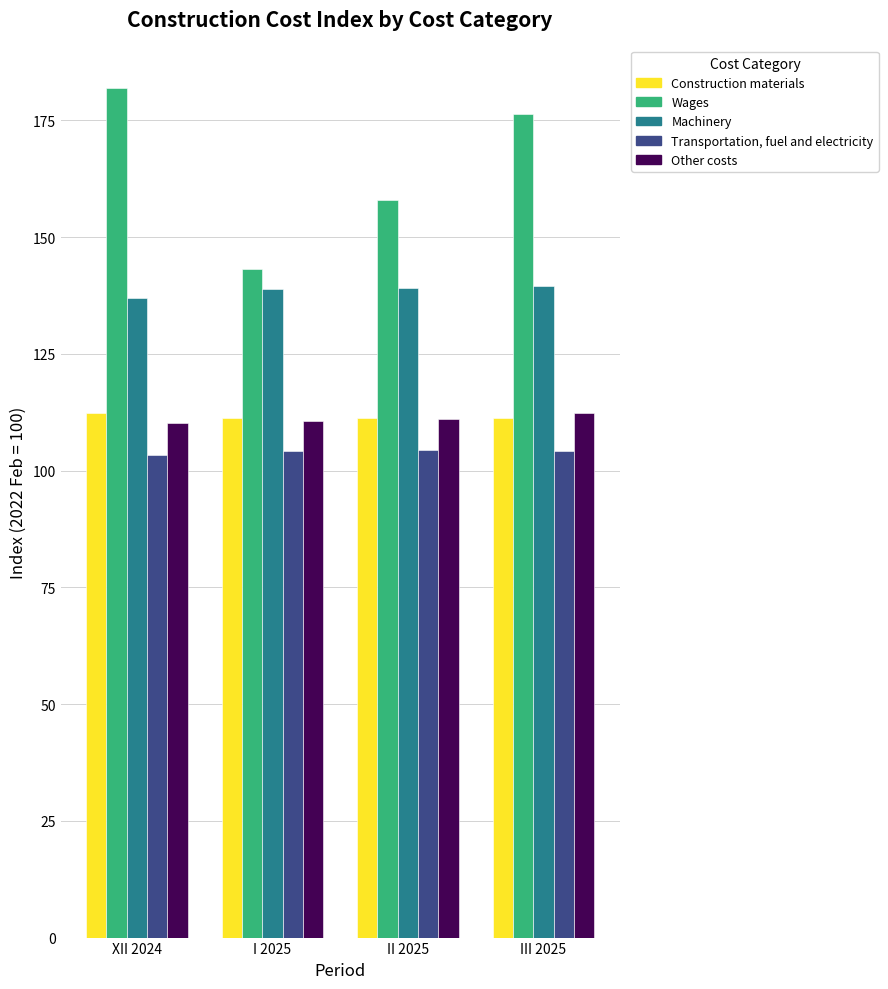

What are all the series names shown in the legend?

Construction materials, Wages, Machinery, Transportation, fuel and electricity, Other costs